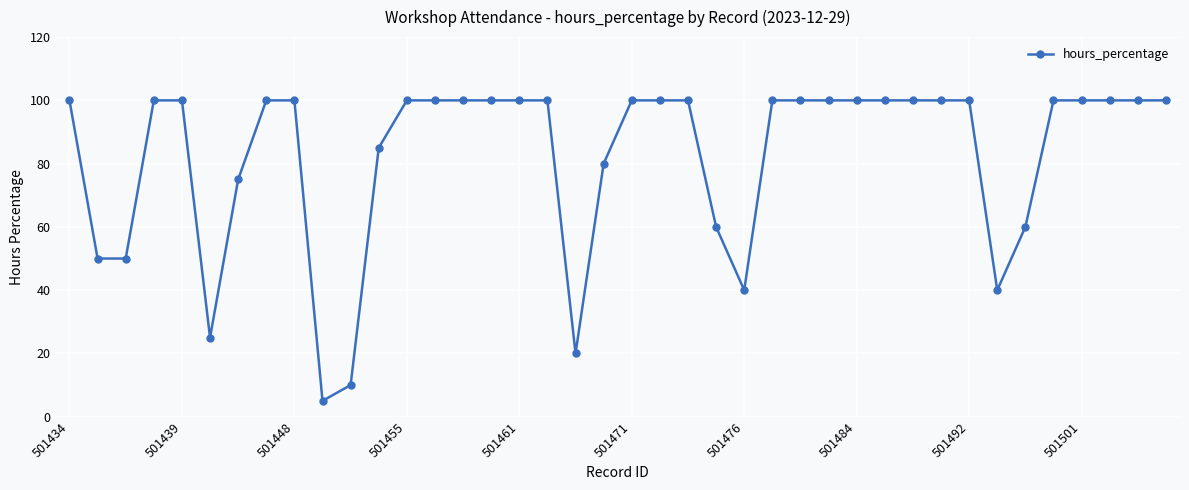

What is the difference between the maximum and minimum values?

95